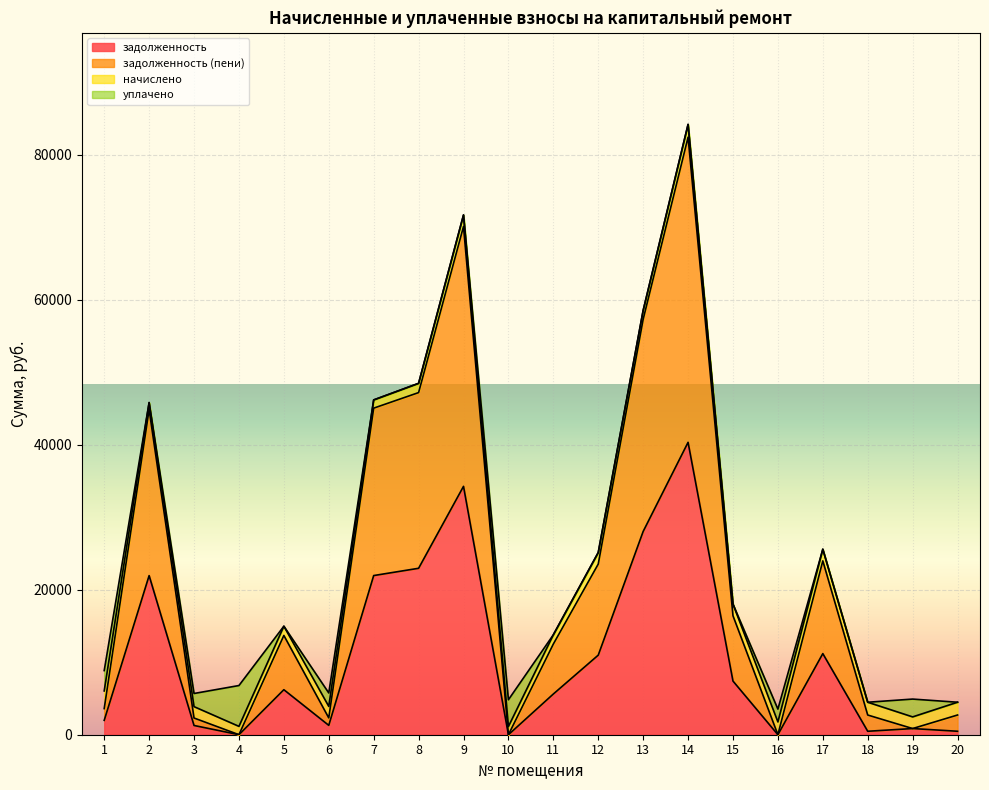

Is the value of задолженность at 10 greater than the value of задолженность (пени) at 6?

No